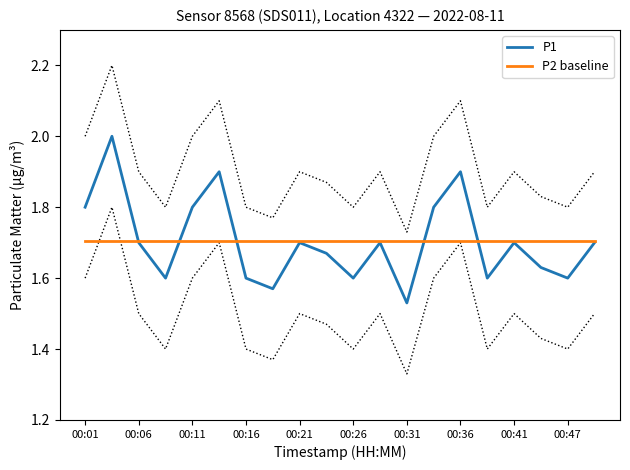

Rank the series at 13 from highest to lowest value.

P1, P2 baseline